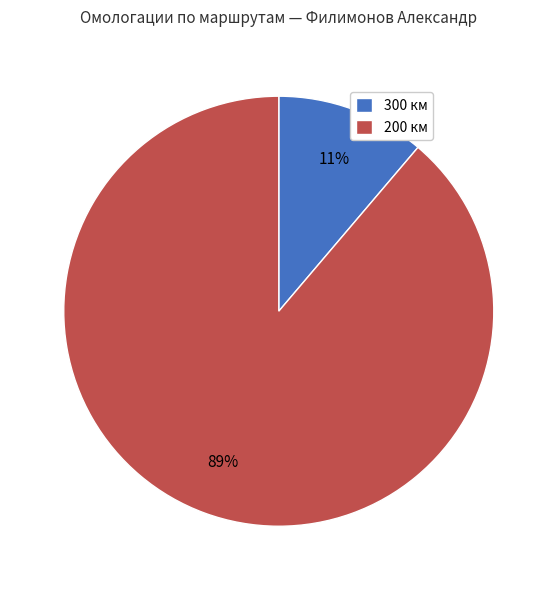

What percentage is the 200 км slice, to the nearest percent?

89%